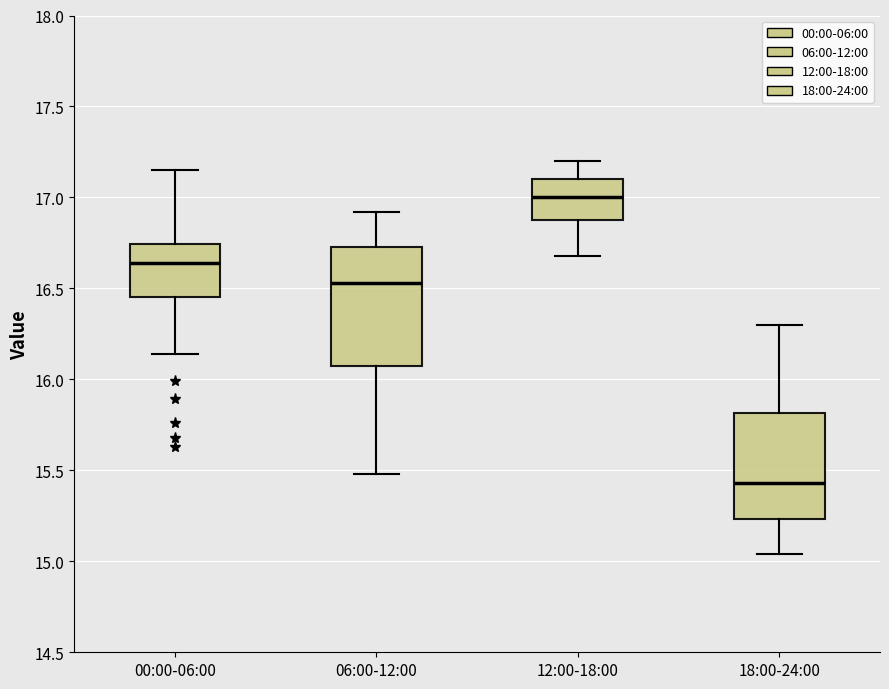

Where is the lower edge of the box for 18:00-24:00 on the y-axis? The values are not printed on the chart, so give them approximately, as read against the axis.

15.25